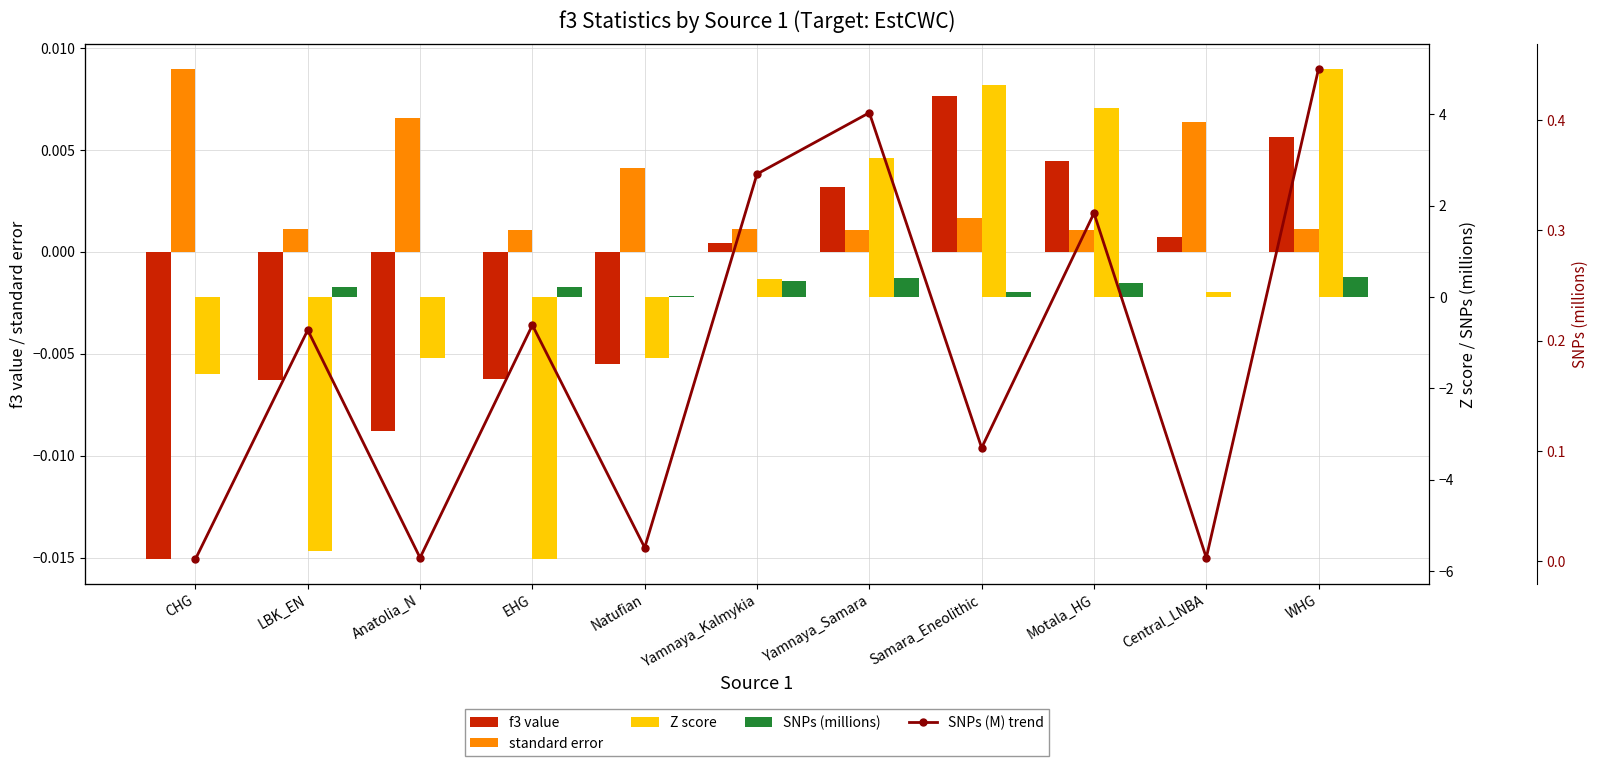

At which category is the sum across all series the highest?

WHG